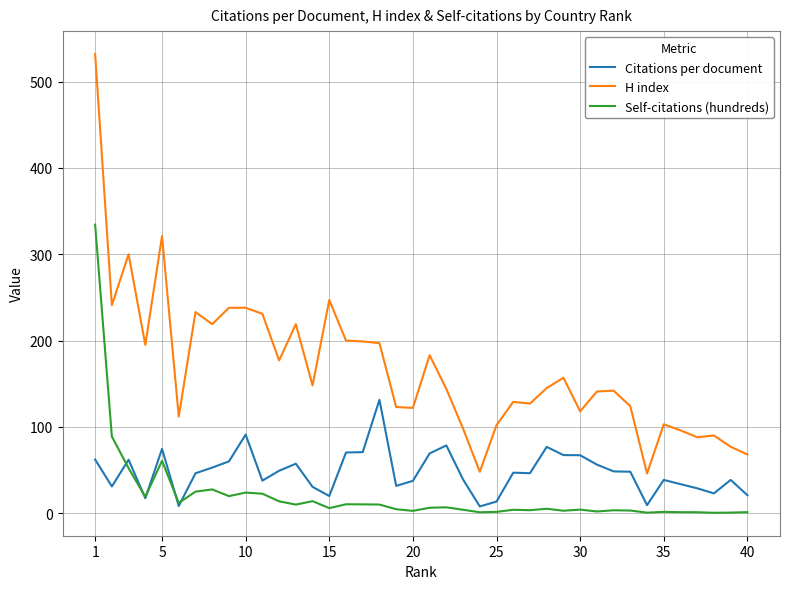

Which series has the widest spread of values?

H index